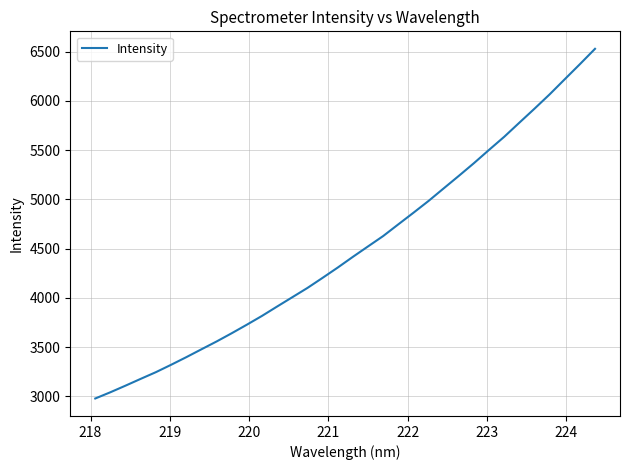

True or false: the data has more than 1 interior local peaks.

False